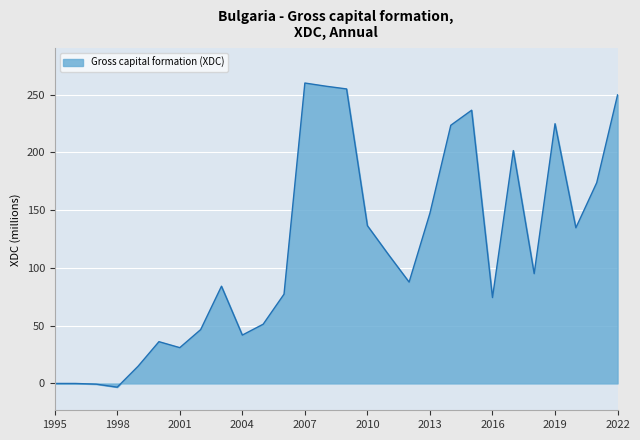

What is the maximum value shown in the chart?

260.0